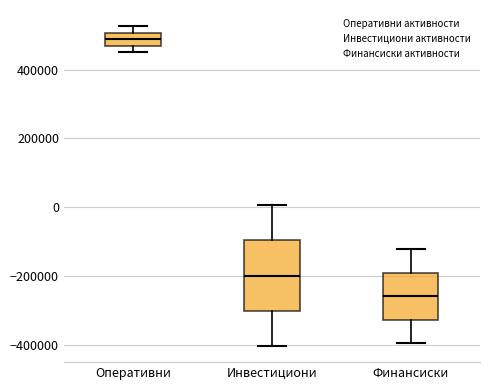

Reading left to right, transcribe this box plot: for each box, give where its median line is, the range the box spans, and where its two whiskers end, as read against the y-axis. The values are not printed on the chart, so give them approximately, as read against the axis.

Оперативни: median 480000, box 460000 to 500000, whiskers 460000 (below the box's lower edge) to 520000
Инвестициони: median -200000, box -300000 to -100000, whiskers -400000 to 0
Финансиски: median -260000, box -320000 to -200000, whiskers -400000 to -120000